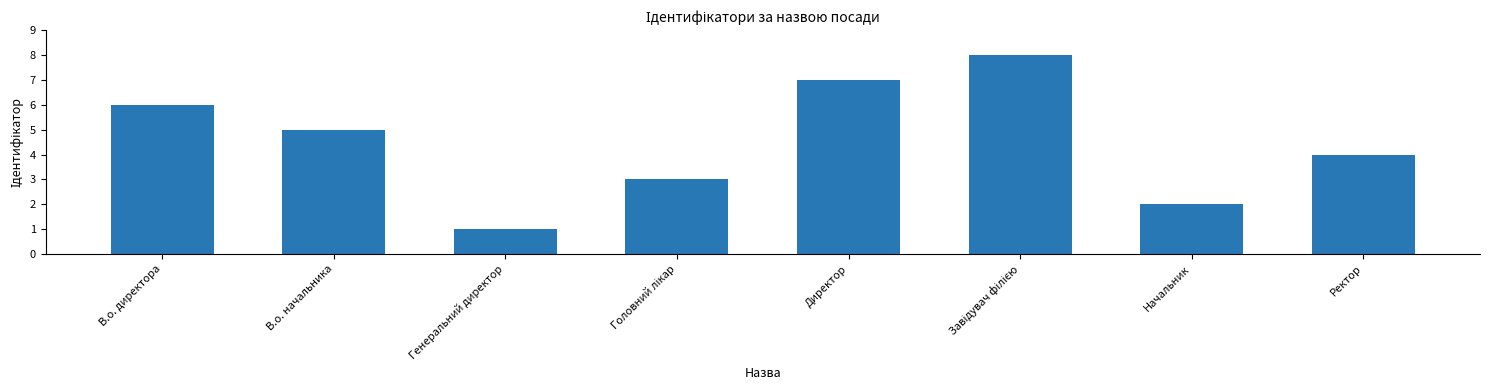

What is the label of the 7th bar from the left?

Начальник